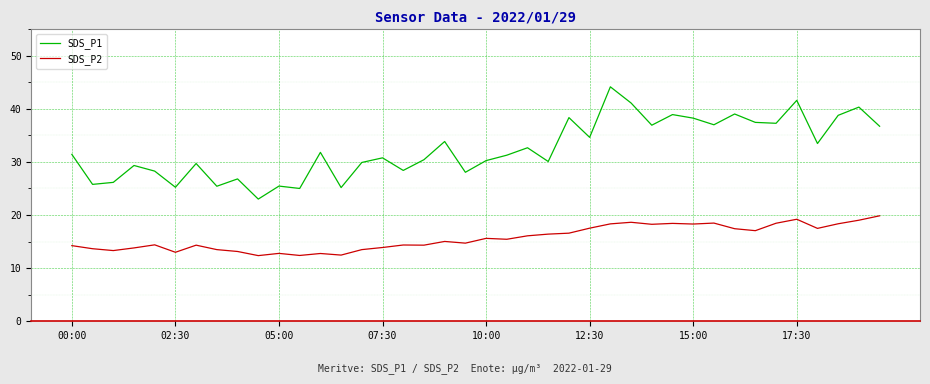

Which series has the largest total across all categories?

SDS_P1